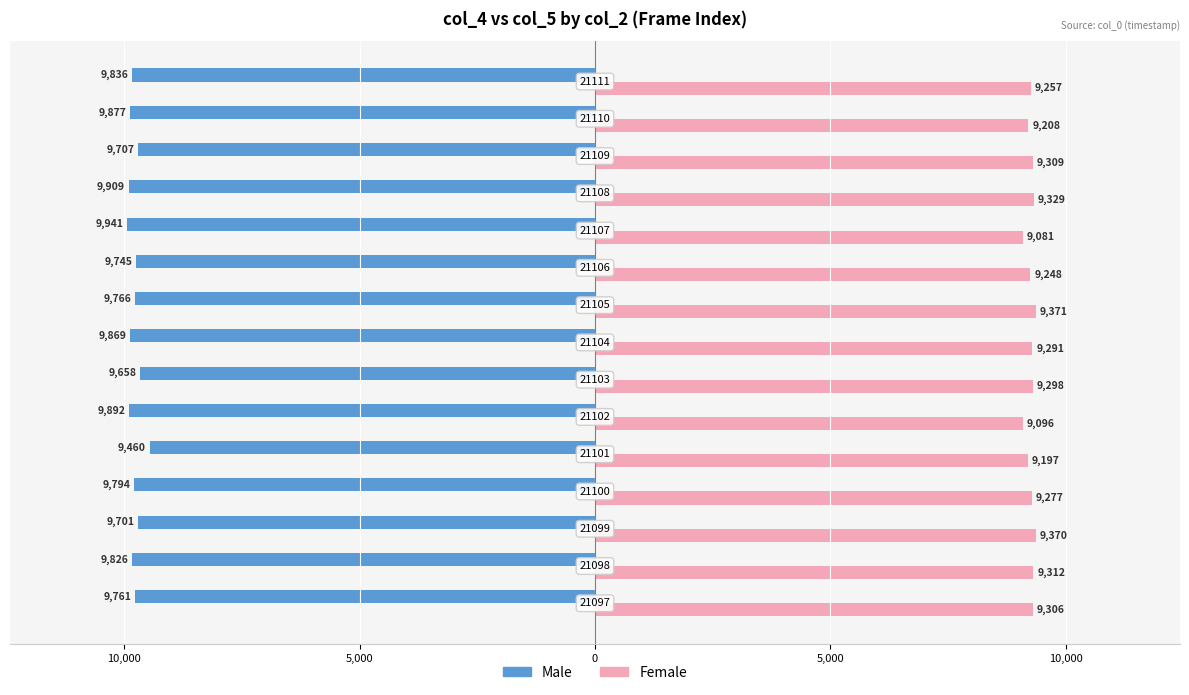

What are all the series names shown in the legend?

Male, Female